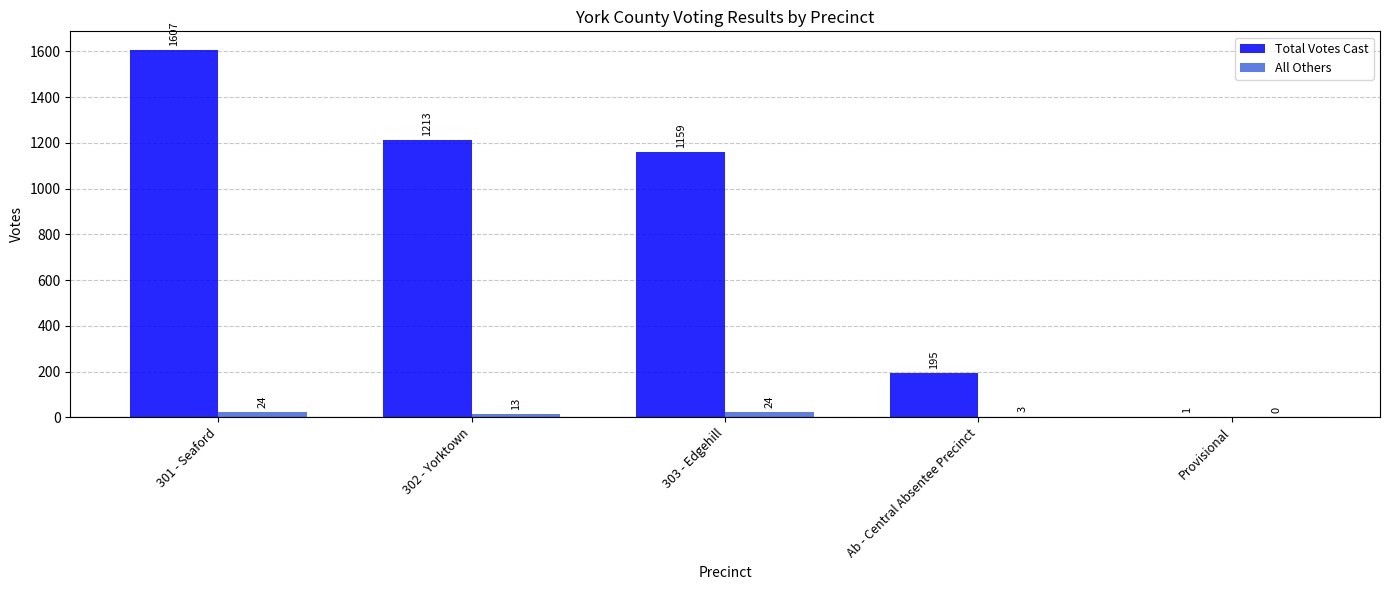

What is the approximate value of All Others at 302 - Yorktown, to the nearest 10?

10